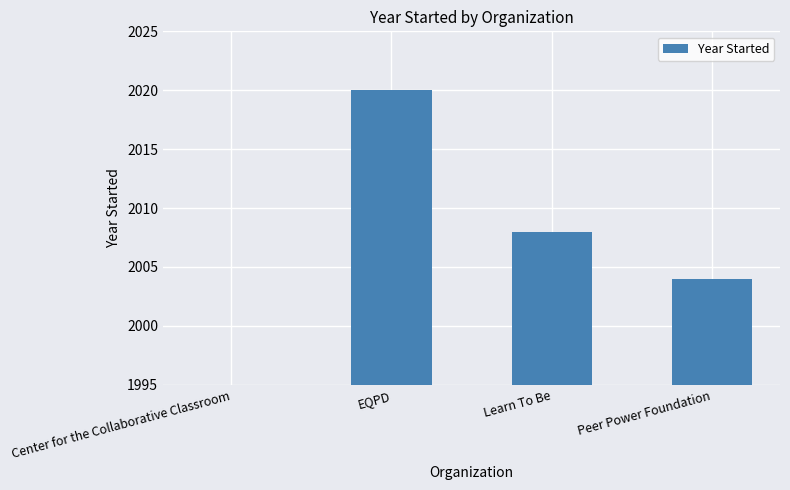

What is the label of the 1st bar from the right?

Peer Power Foundation